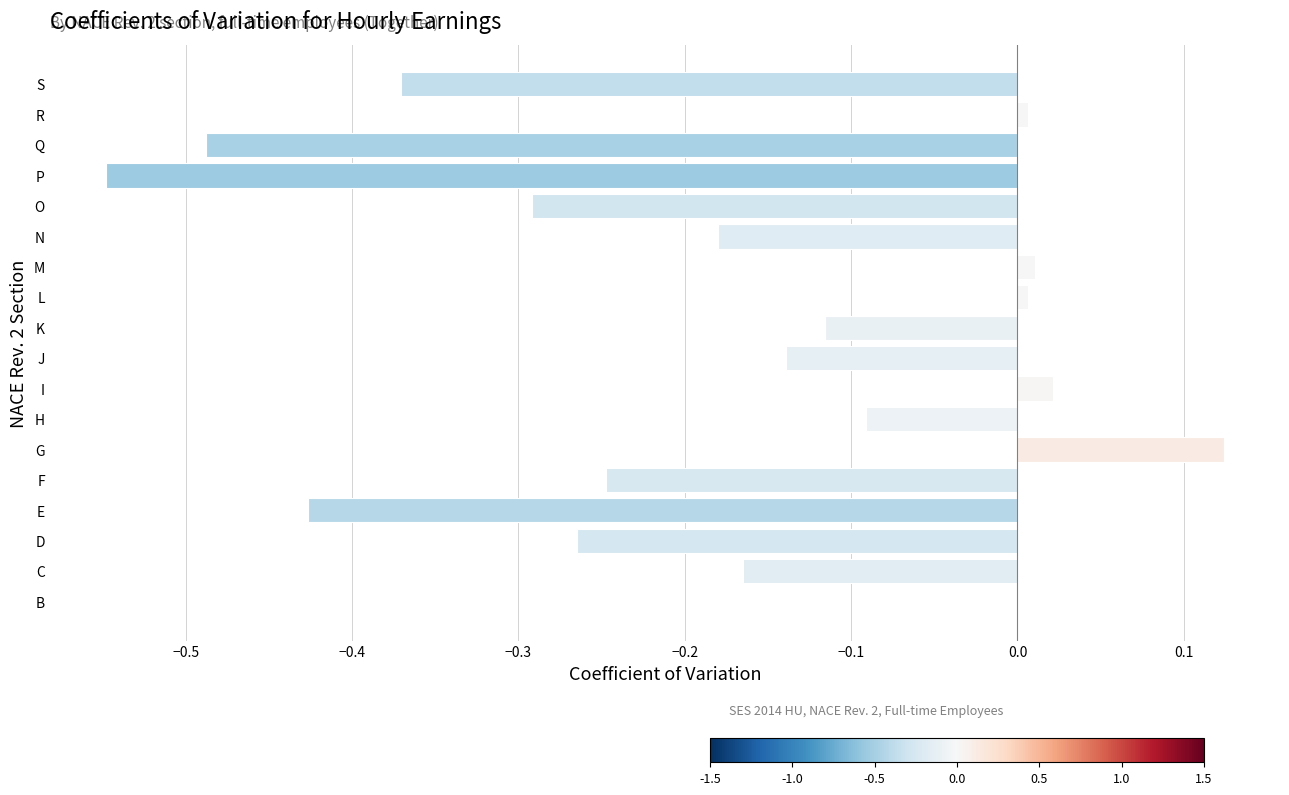

Is it true that the value at C is -0.1?

False